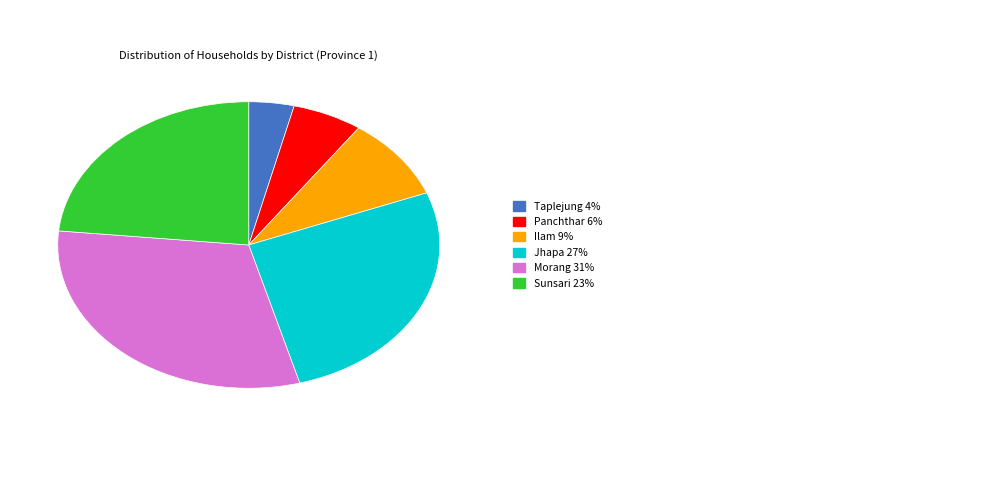

Is there a majority slice in this chart?

No